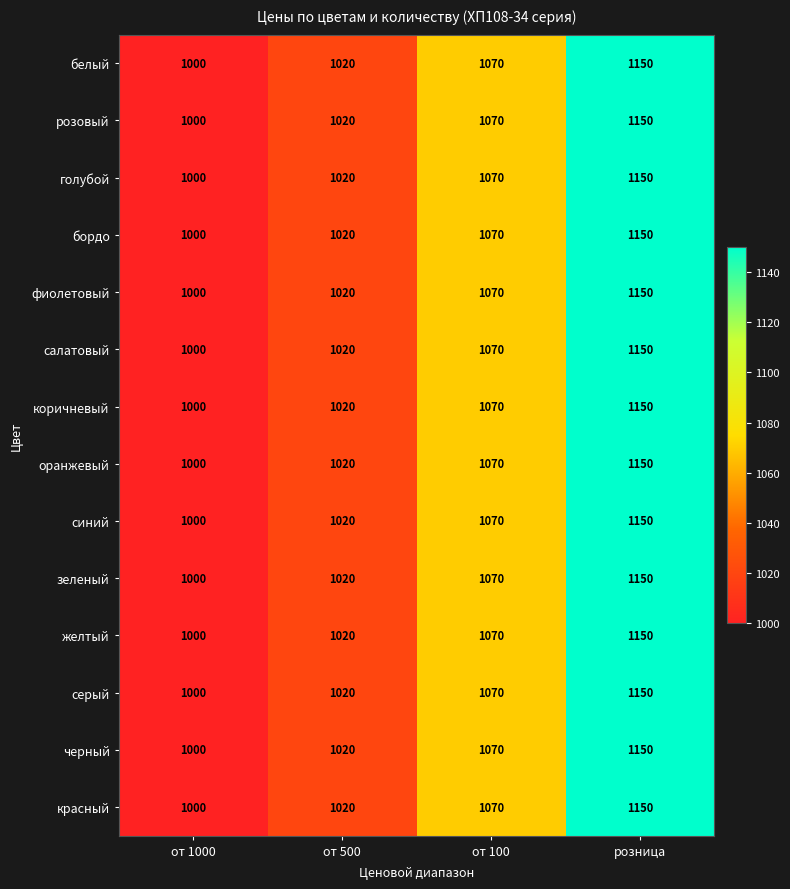

Is the value of серый at розница greater than the value of фиолетовый at от 500?

Yes